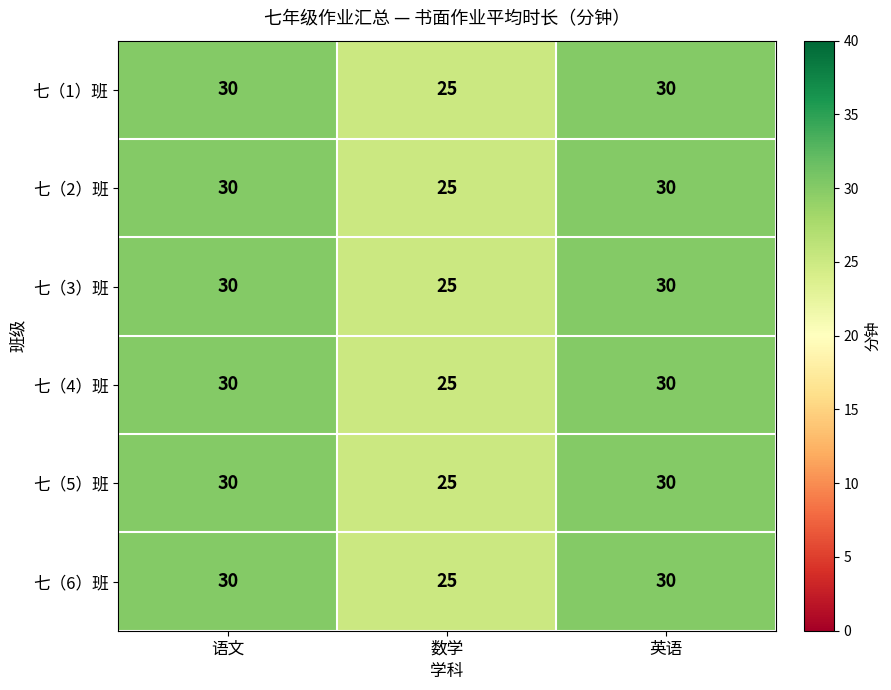

Count the 七（3）班 values in the range 25 to 30.

3